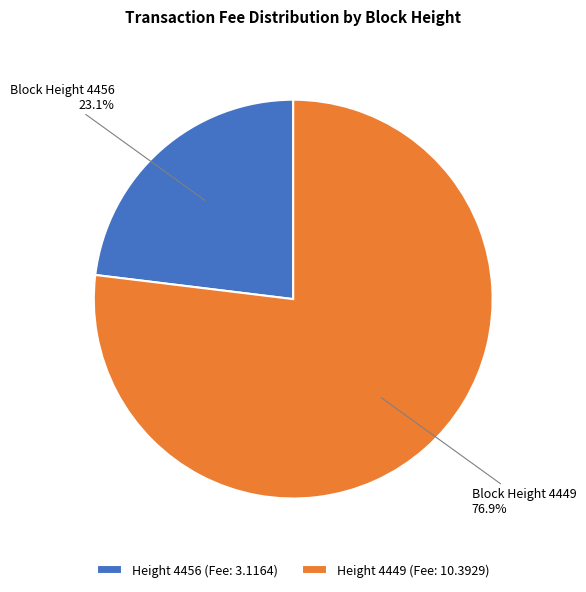

Is there any slice that represents more than half of the pie?

Yes